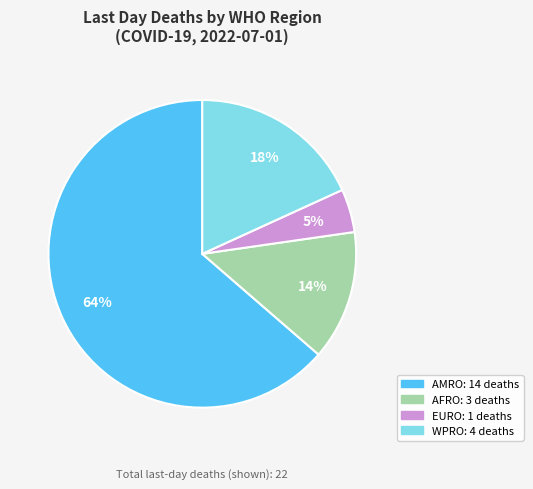

Is there a majority slice in this chart?

Yes